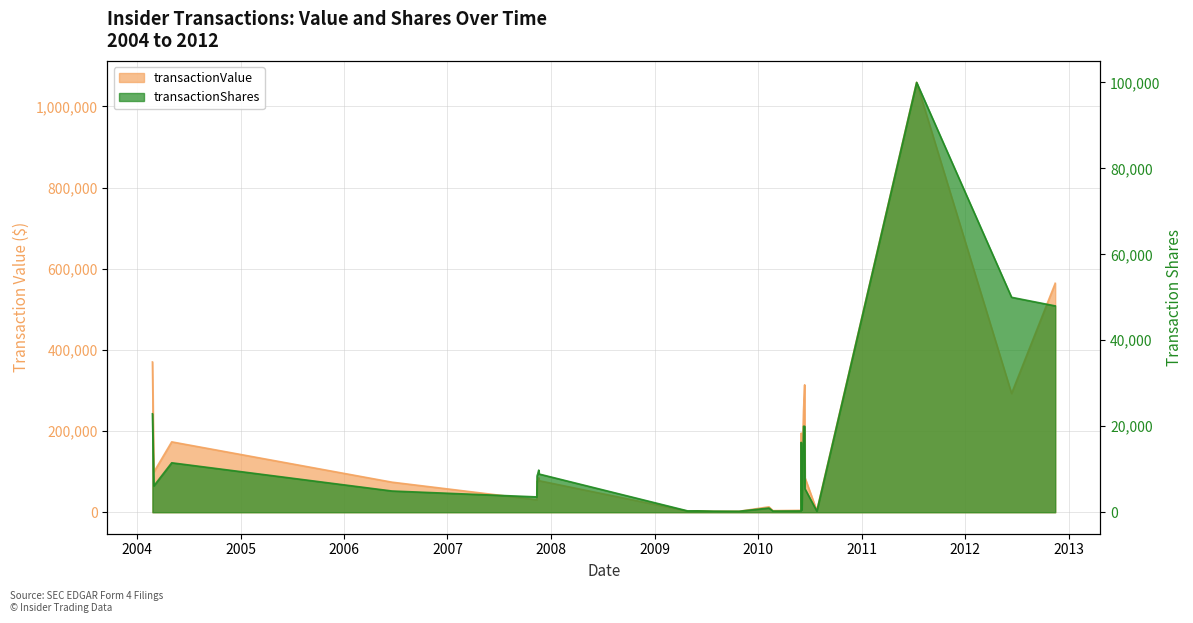

Which series has the largest range (max minus min)?

transactionValue